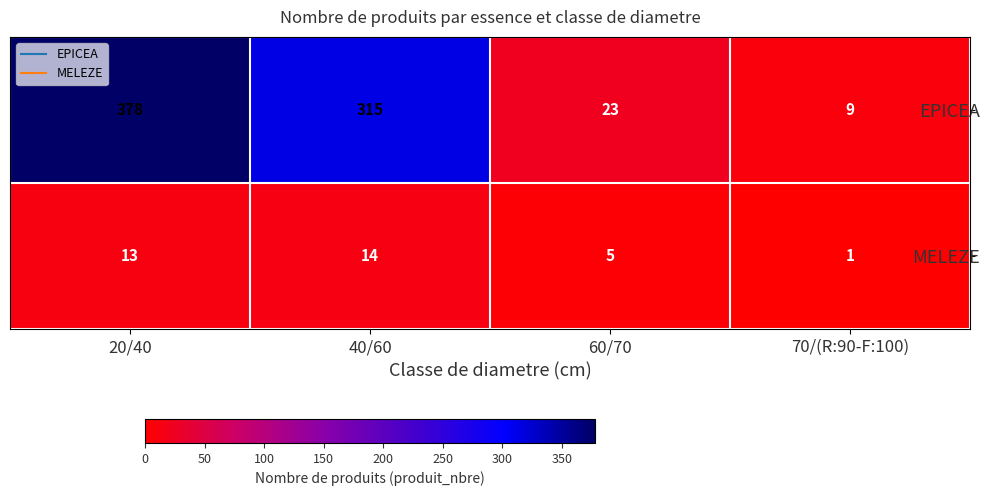

The value of EPICEA at 60/70 is 23. True or false?

True